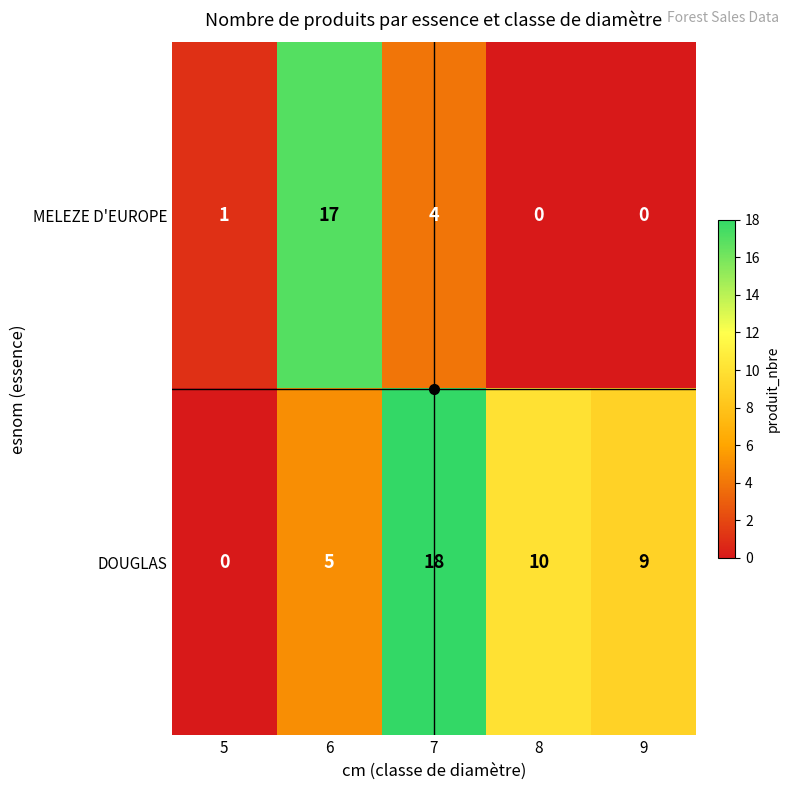

Which label corresponds to the largest value in the chart?

7